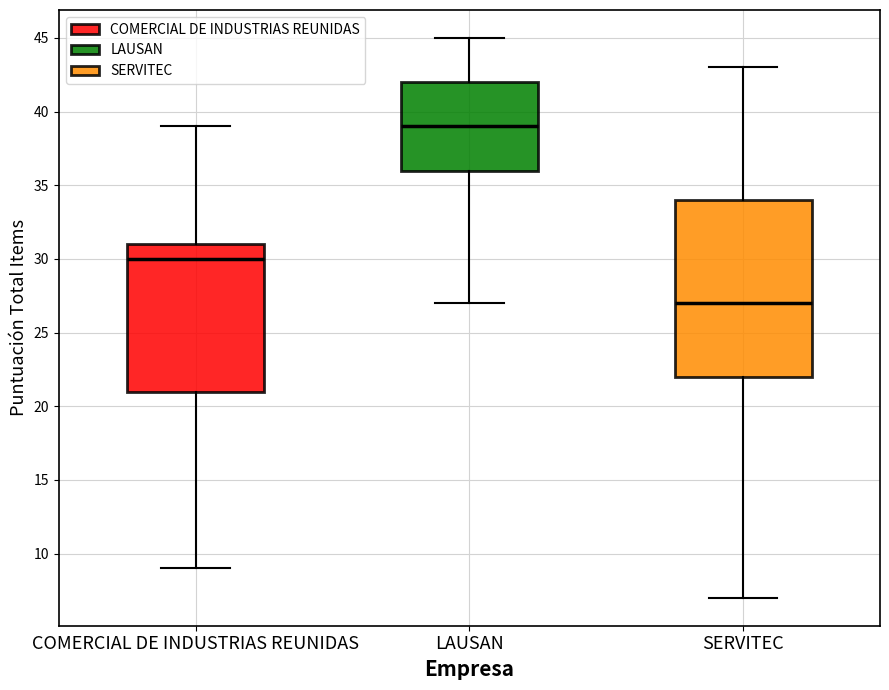

Where does the lower whisker of the box for COMERCIAL DE INDUSTRIAS REUNIDAS end on the y-axis? The values are not printed on the chart, so give them approximately, as read against the axis.

9